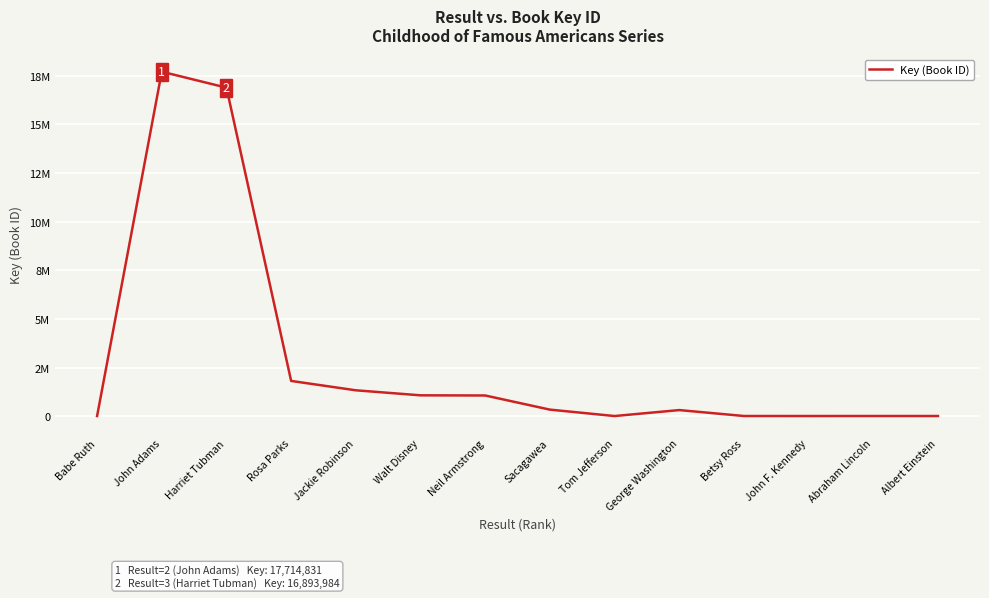

What is the difference between the second highest and minimum values?

16888923